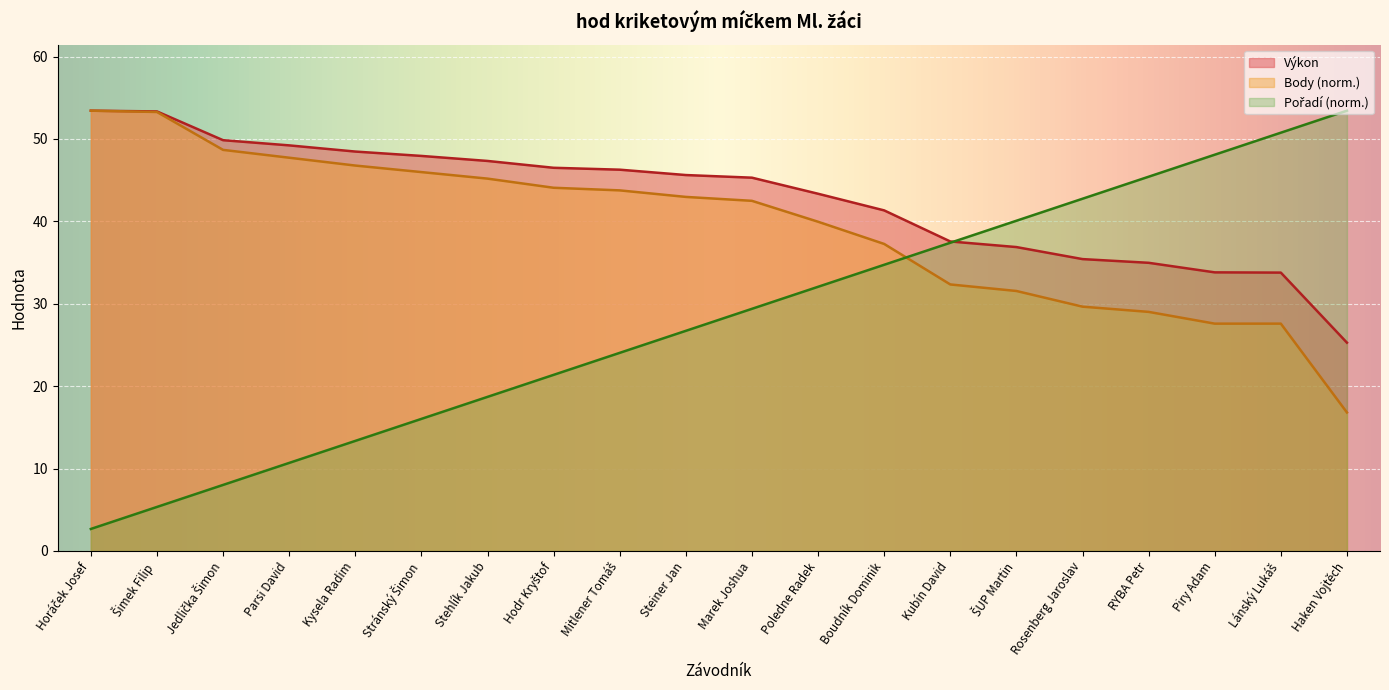

Which series changed the most between Kubín David and RYBA Petr?

Pořadí